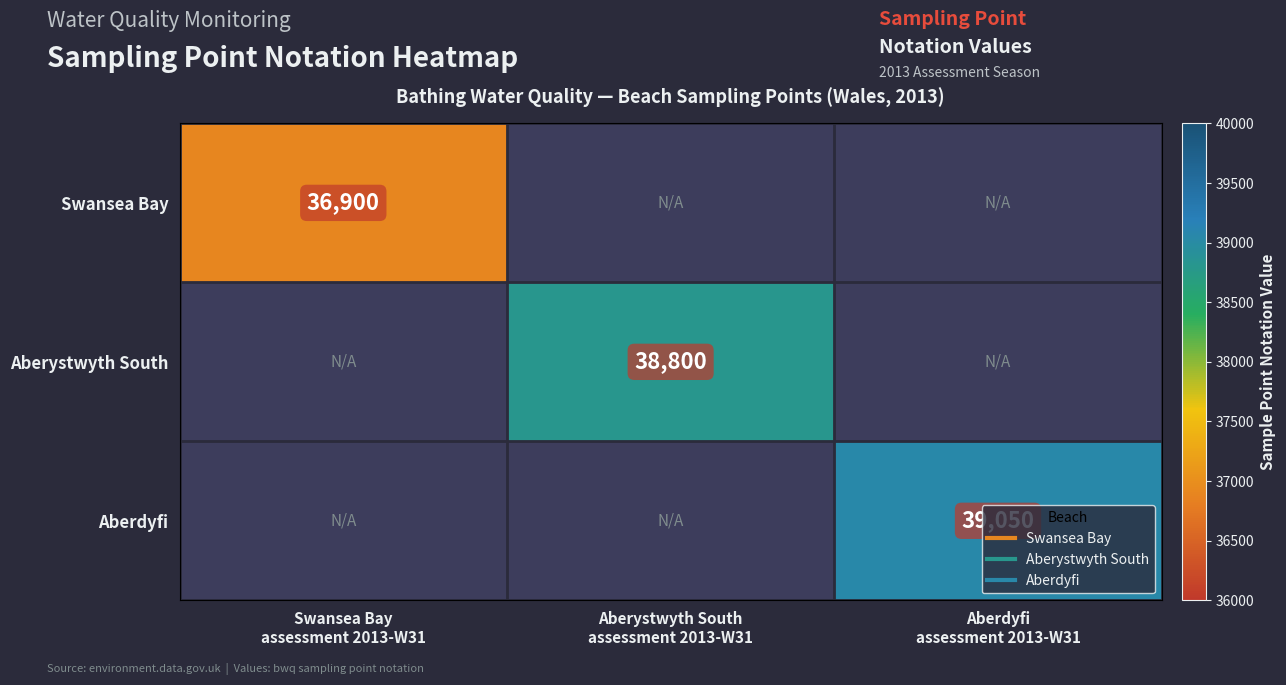

How many categories are shown in the chart?

3